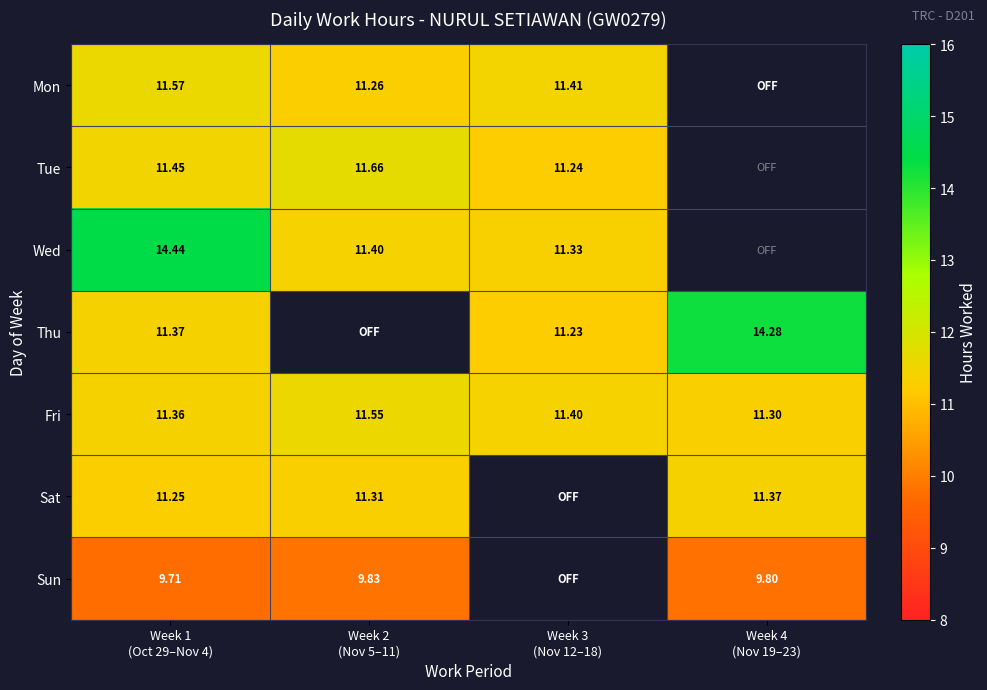

List the labels in order of Thu value, largest first.

Week 4 (Nov 19–23), Week 1 (Oct 29–Nov 4), Week 2 (Nov 5–11), Week 3 (Nov 12–18)